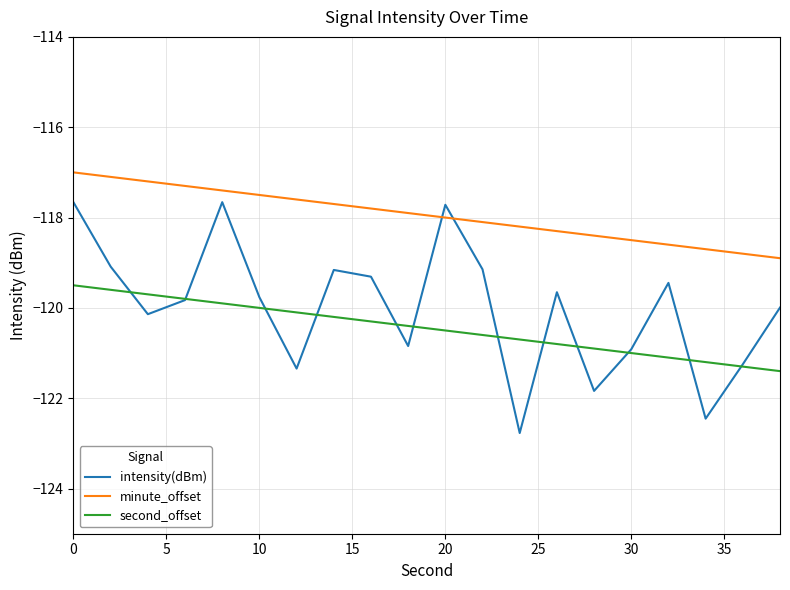

Which series has the largest range (max minus min)?

intensity(dBm)